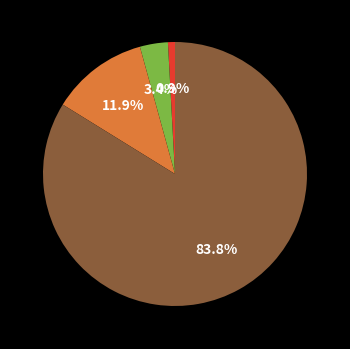

Is there a majority slice in this chart?

Yes